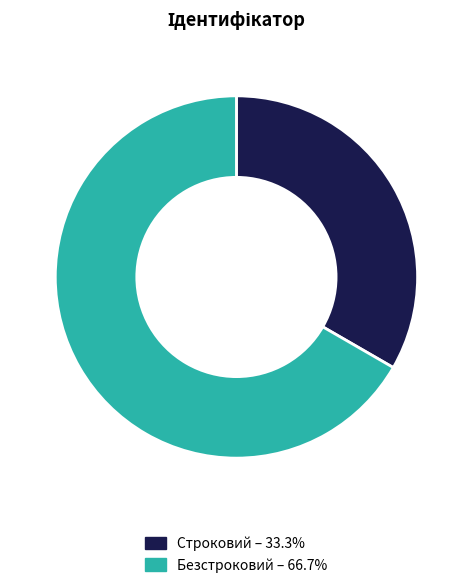

Count the number of slices in the pie.

2